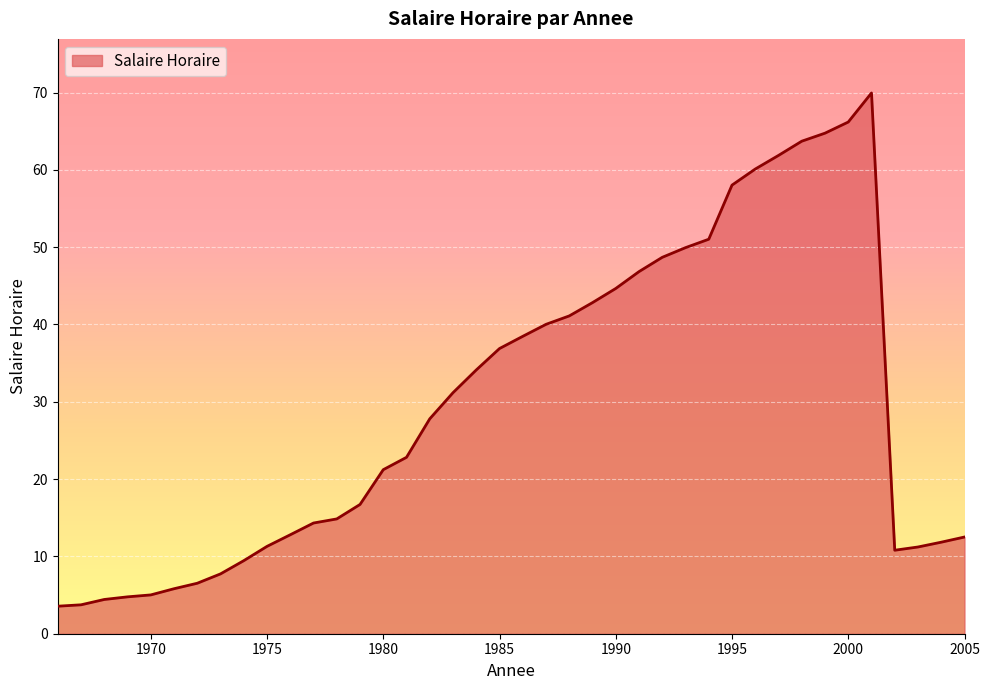

What is the minimum value shown in the chart?

3.6